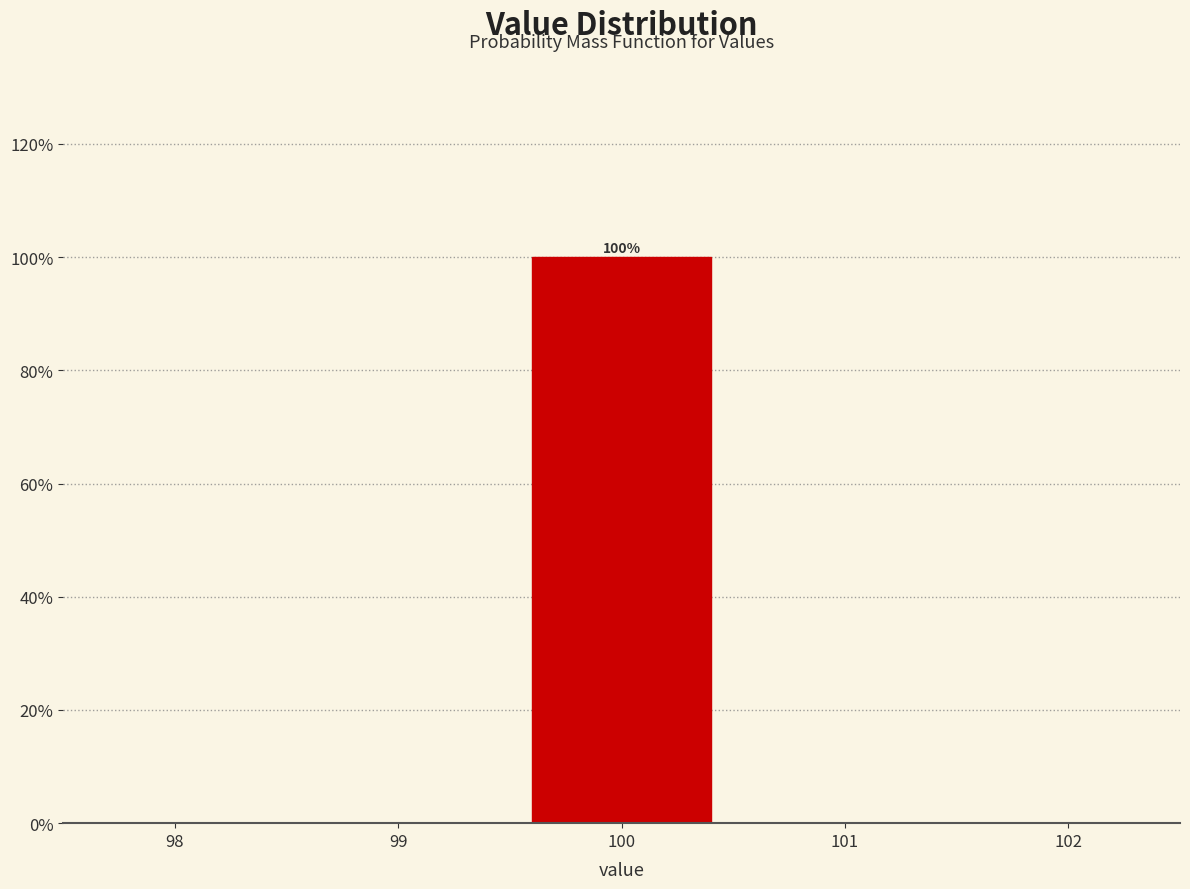

Over which range of the x-axis is the bar tallest?

99.5 to 100.5